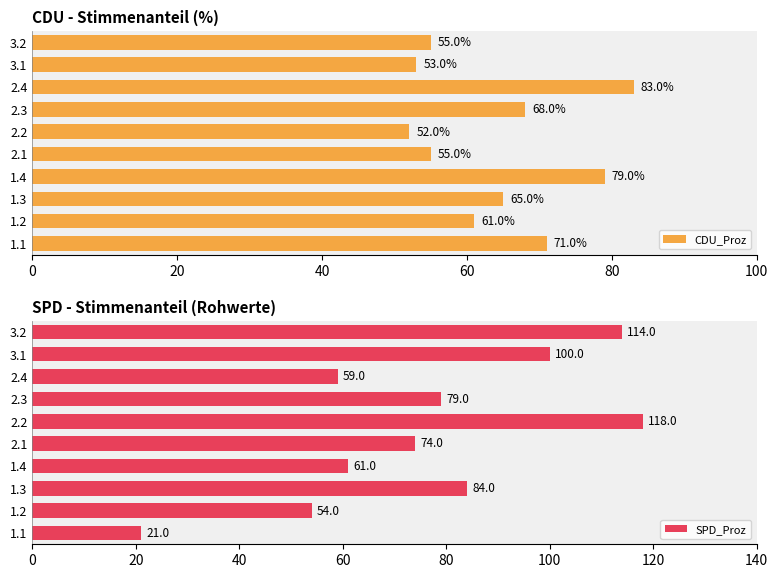

Which series has the largest total across all categories?

SPD_Proz